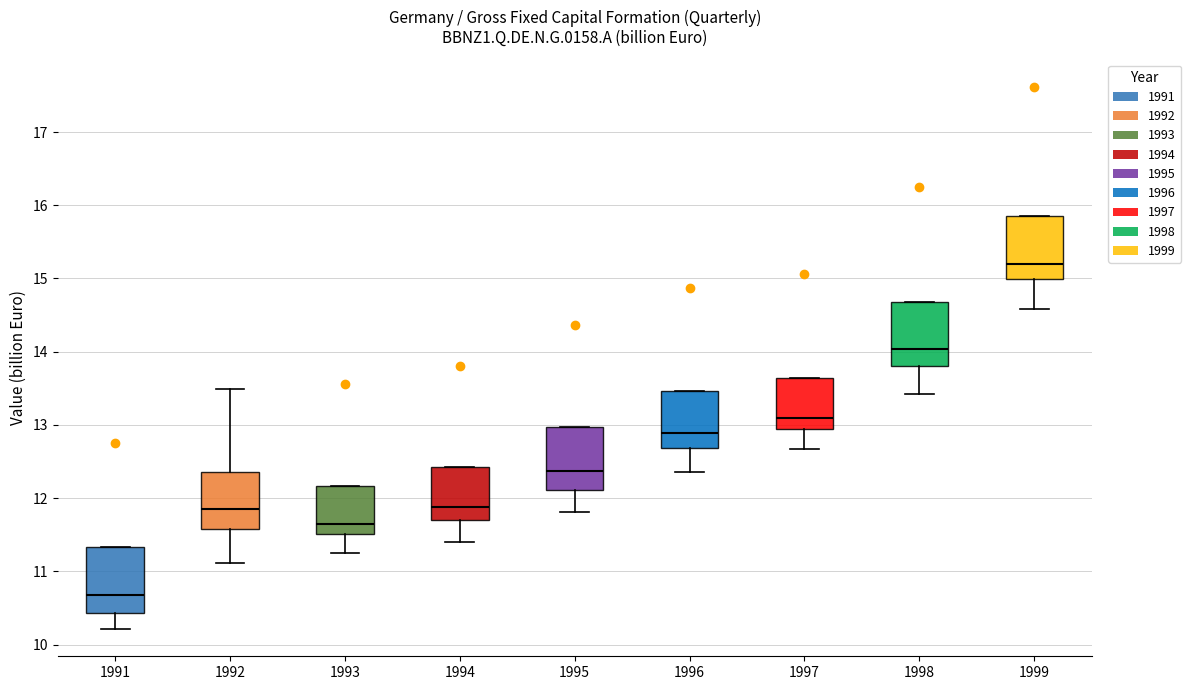

Reading left to right, read every box against the y-axis: the position of its median line, the range the box covers, and the ends of its whiskers. The values are not printed on the chart, so give them approximately, as read against the axis.

1991: median 10.7, box 10.4 to 11.3, whiskers 10.2 to 11.3
1992: median 11.9, box 11.6 to 12.4, whiskers 11.1 to 13.5
1993: median 11.6, box 11.5 to 12.2, whiskers 11.3 to 12.2
1994: median 11.9, box 11.7 to 12.4, whiskers 11.4 to 12.4
1995: median 12.4, box 12.1 to 13.0, whiskers 11.8 to 13.0
1996: median 12.9, box 12.7 to 13.5, whiskers 12.4 to 13.5
1997: median 13.1, box 12.9 to 13.6, whiskers 12.7 to 13.6
1998: median 14.0, box 13.8 to 14.7, whiskers 13.4 to 14.7
1999: median 15.2, box 15.0 to 15.9, whiskers 14.6 to 15.9